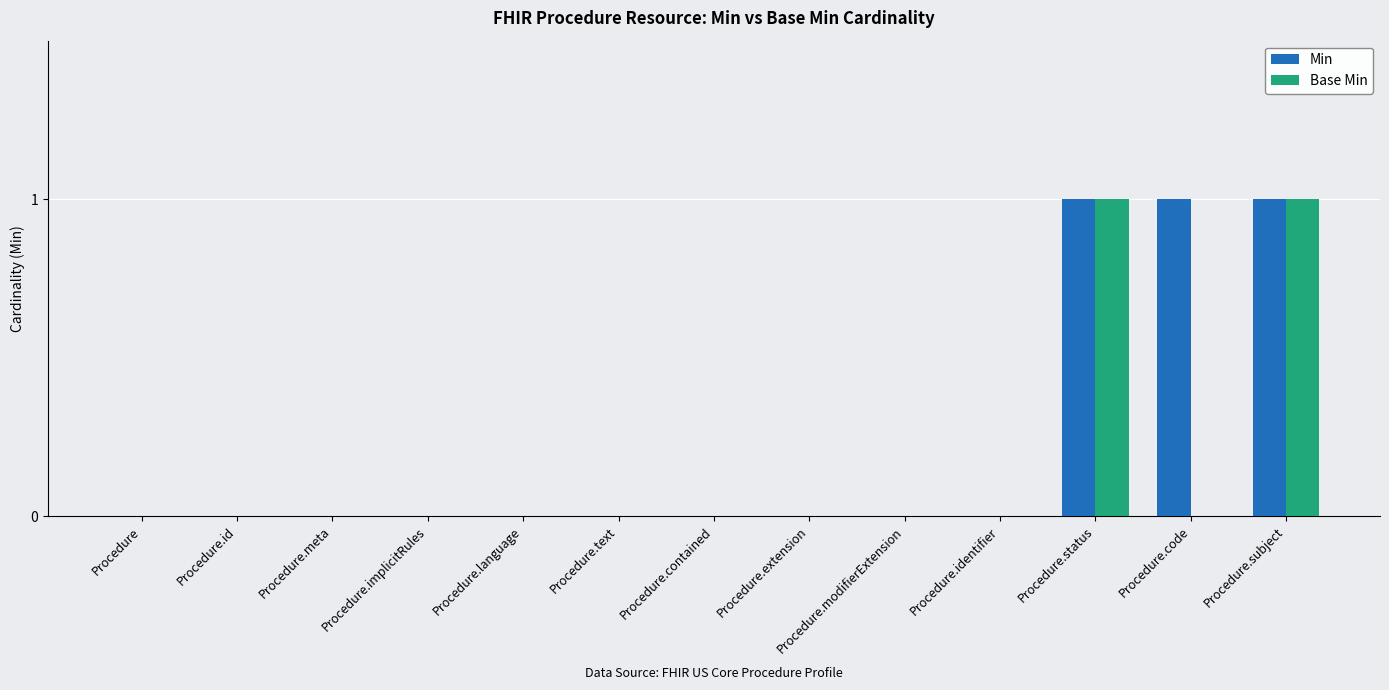

Reading right to left, list all the values displayed in this chart.

Min: 1	1	1	0	0	0	0	0	0	0	0	0	0
Base Min: 1	0	1	0	0	0	0	0	0	0	0	0	0